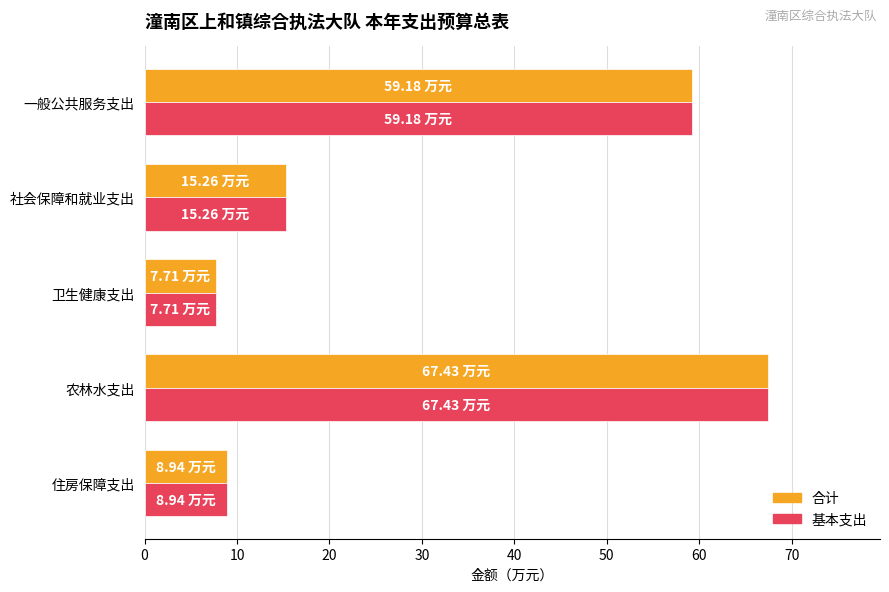

What is the difference between the maximum and minimum values in the 合计 series?

59.7